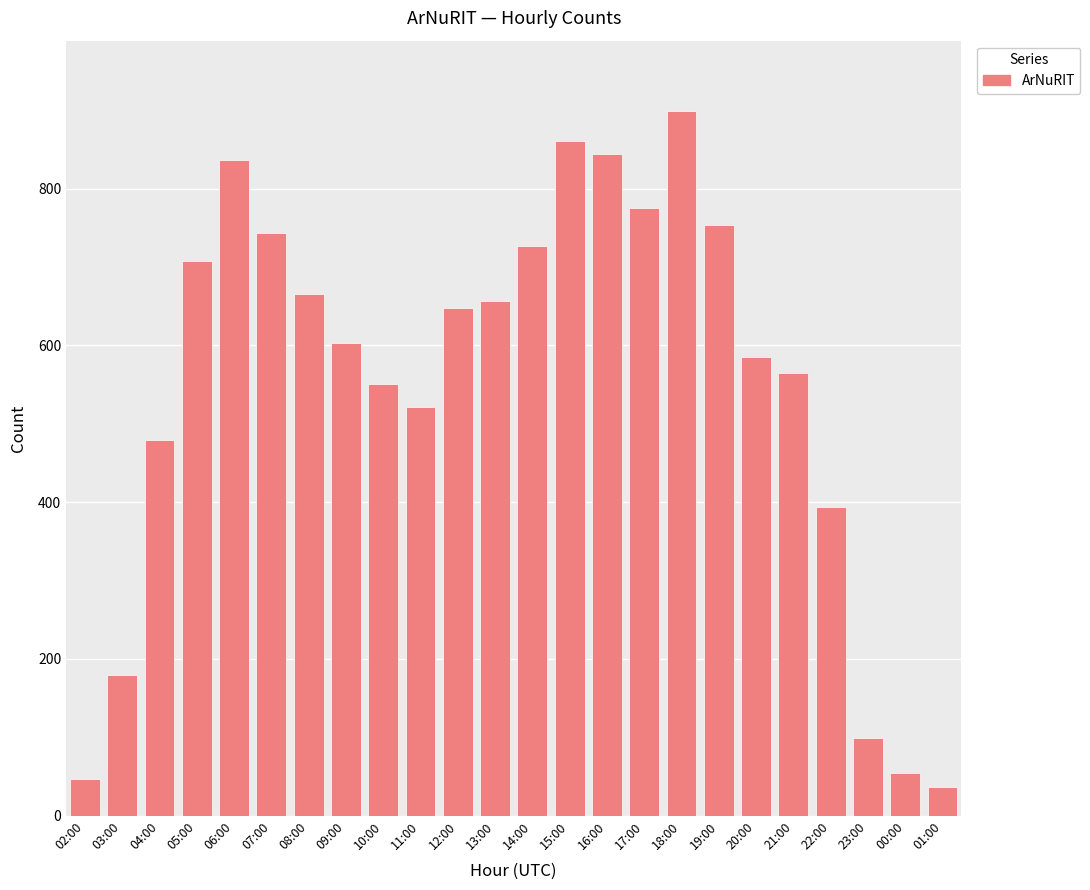

At which label is the value closest to 467?

04:00